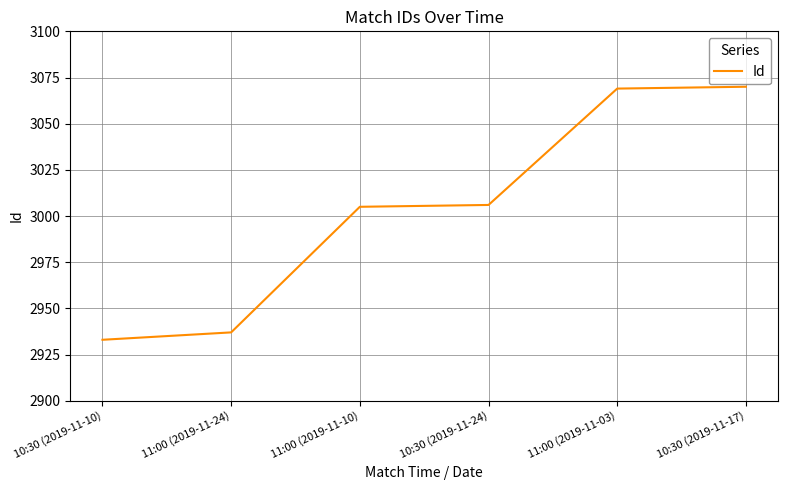

Reading left to right, transcribe all the data shown in this chart.

2933	2937	3005	3006	3069	3070